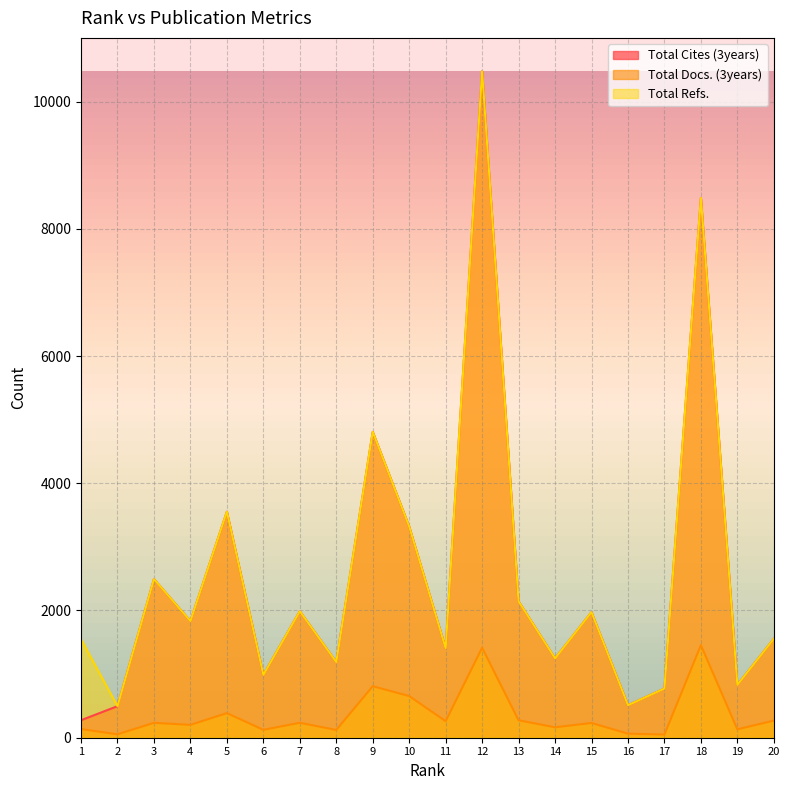

How many data points in Total Docs. (3years) are less than 234?

10